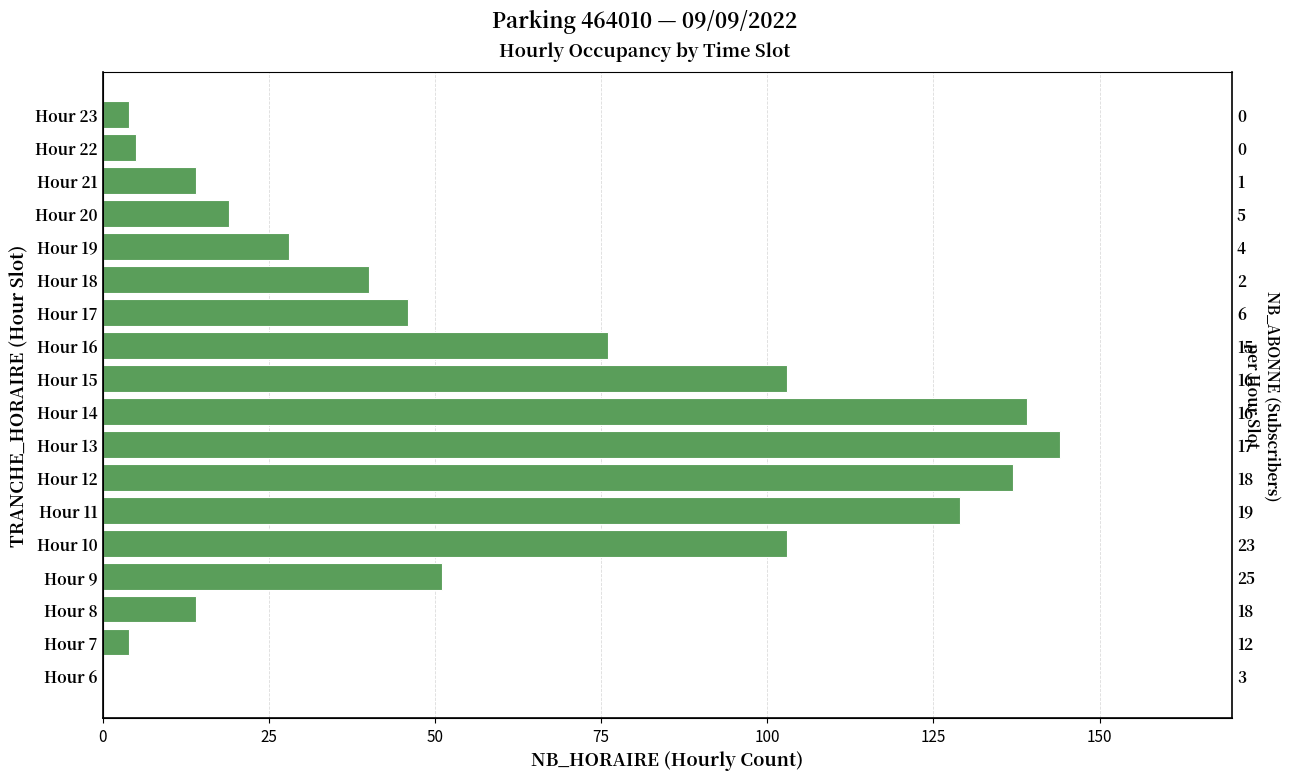

What is the value of the 9th bar from the left?

139